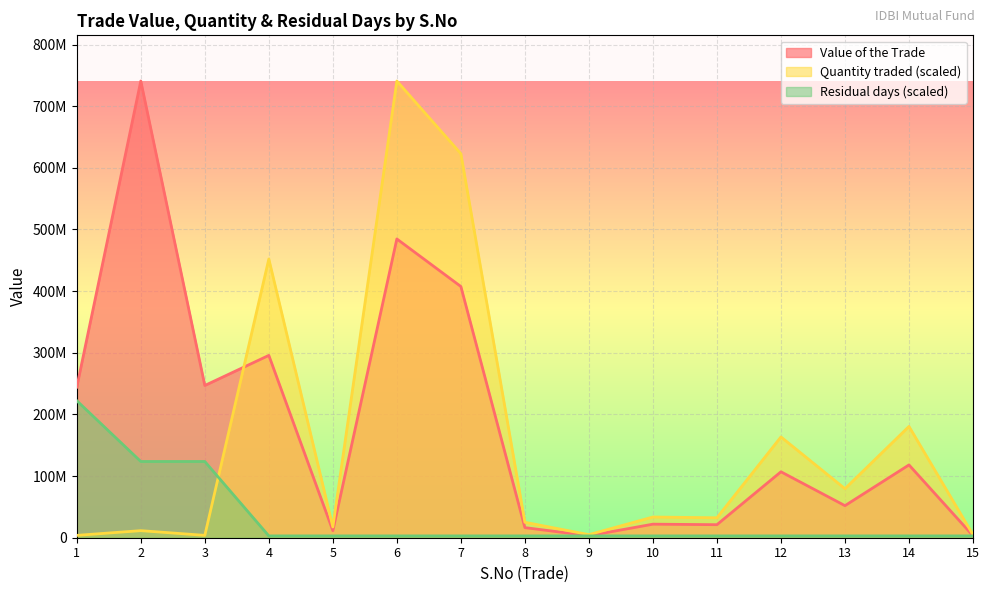

What are all the series names shown in the legend?

Value of the Trade, Quantity traded (scaled), Residual days (scaled)